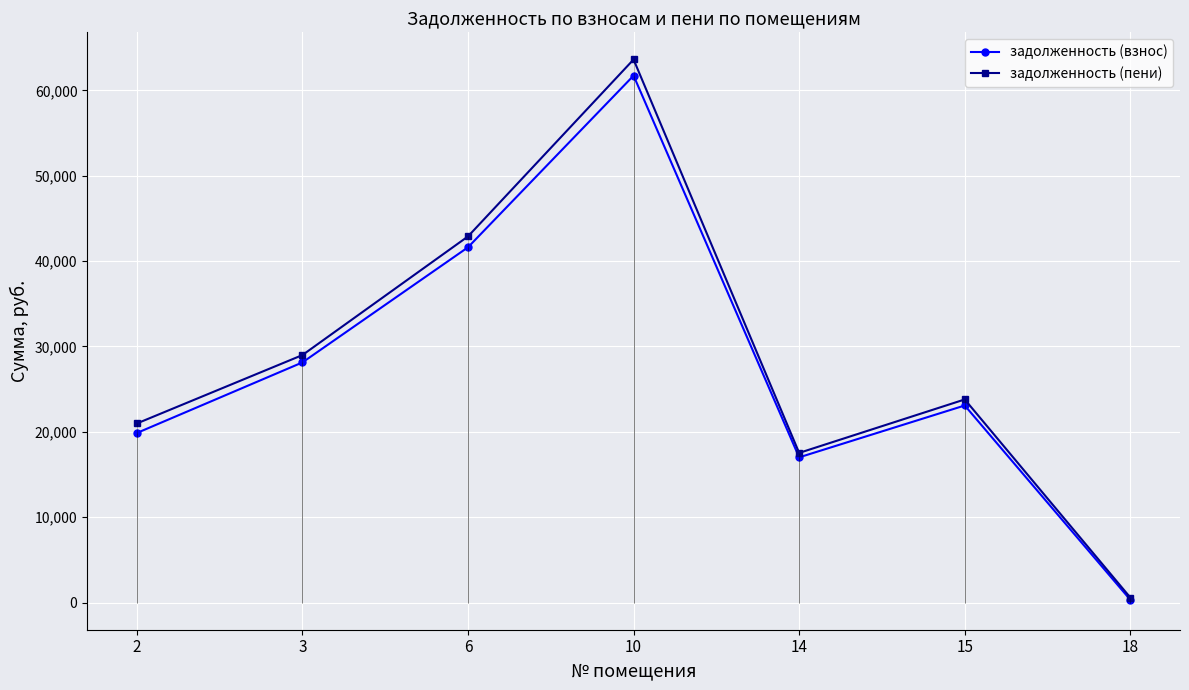

Is this an area chart (filled region under the line)?

No